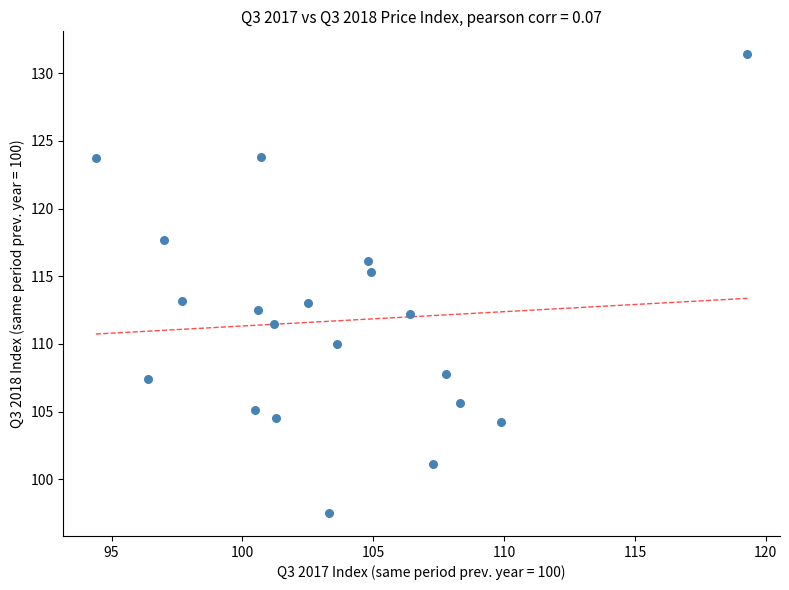

What is the range of X values (max minus min)?

24.9